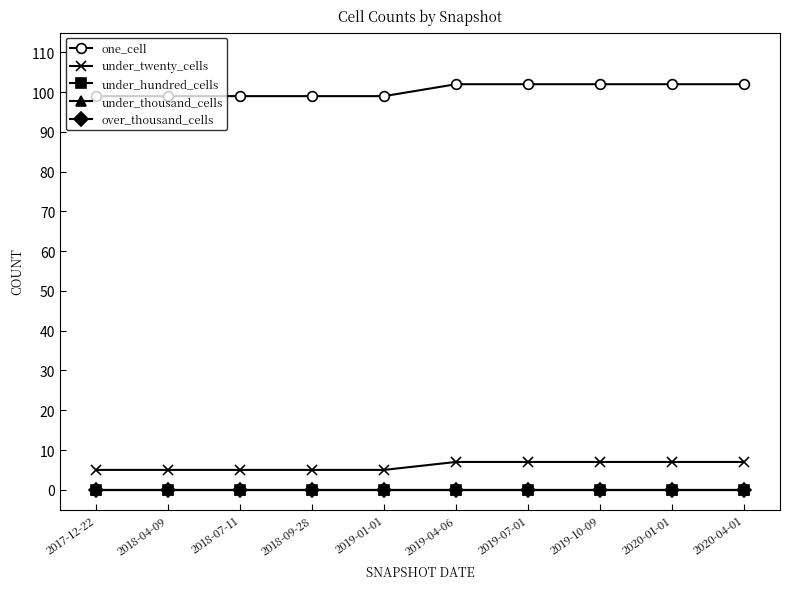

Is this an area chart (filled region under the line)?

No